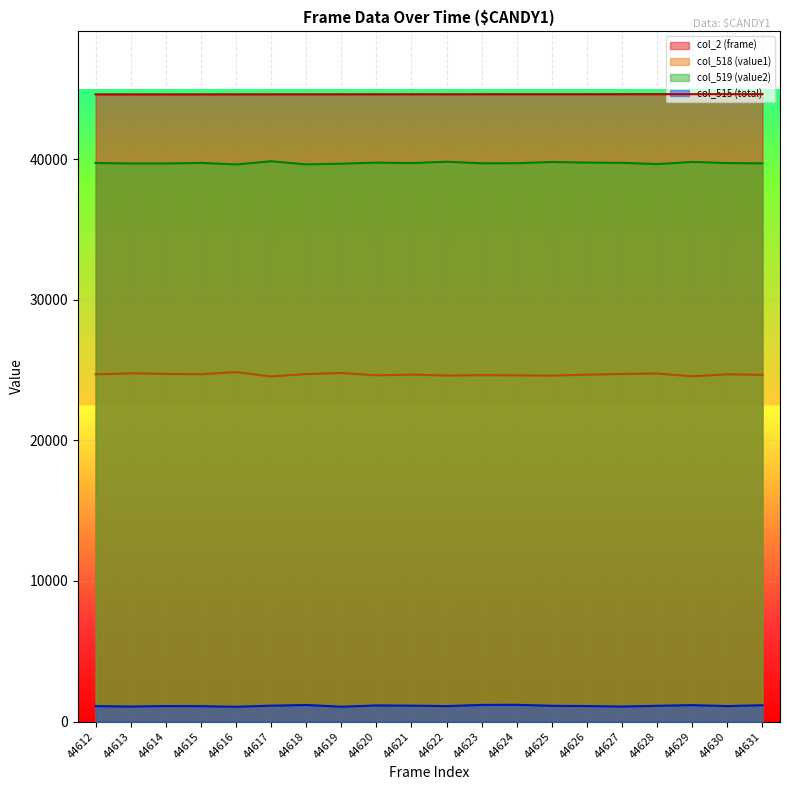

What is the difference between the second highest and second lowest values in the col_515 (total) series?

127